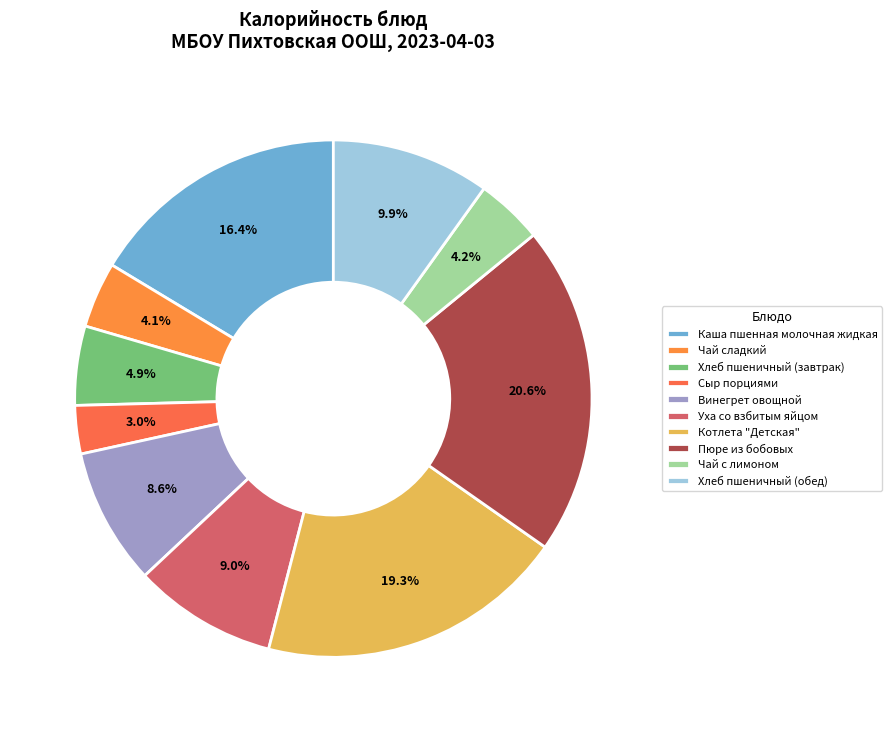

To the nearest percent, what portion does Чай сладкий represent?

4%